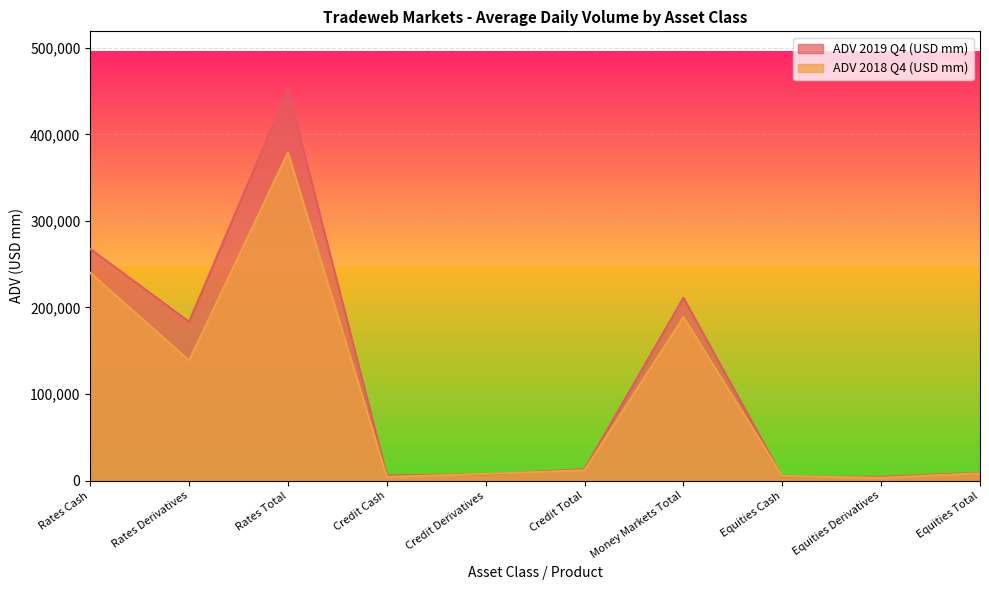

The value of ADV 2018 Q4 (USD mm) at Equities Derivatives is 5118. True or false?

False